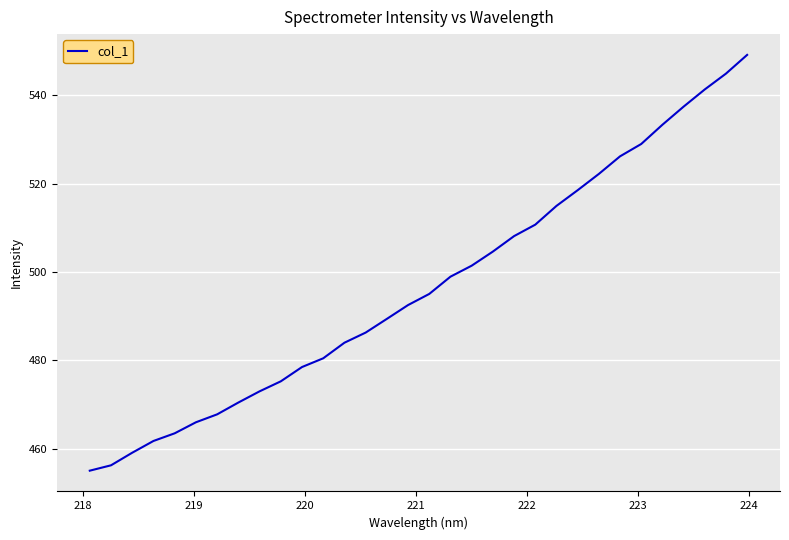

What is the maximum value shown in the chart?

549.1